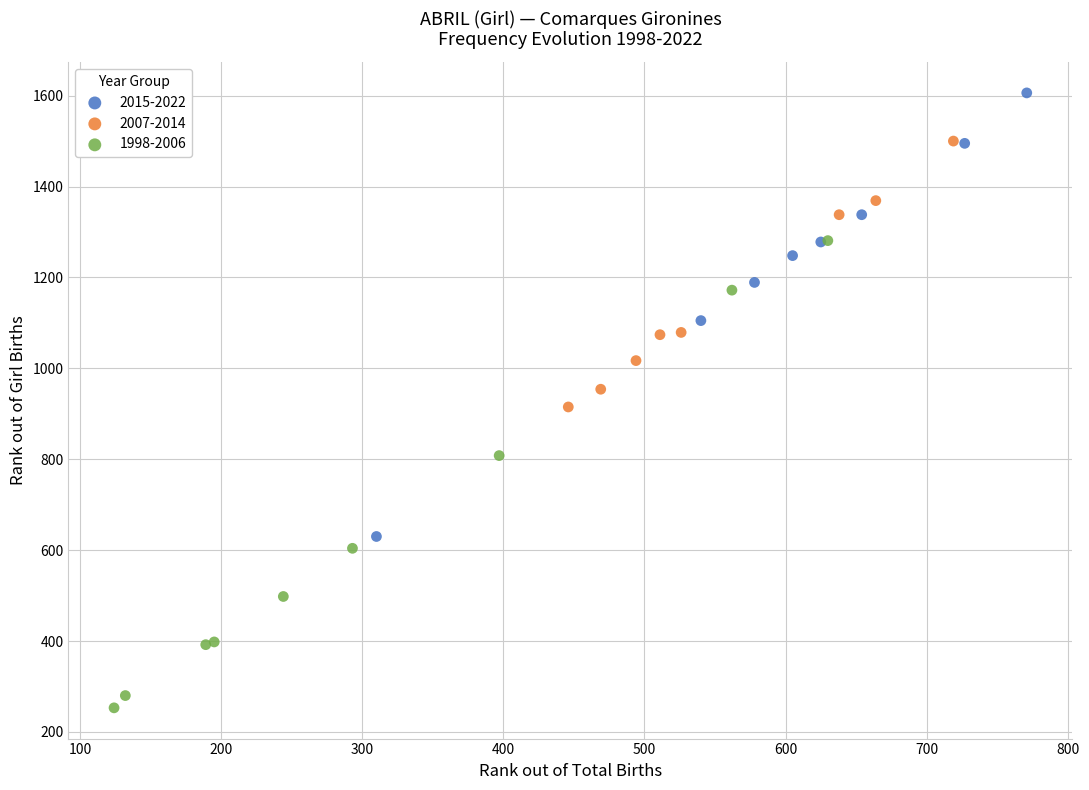

Which series reaches the minimum Y coordinate?

1998-2006